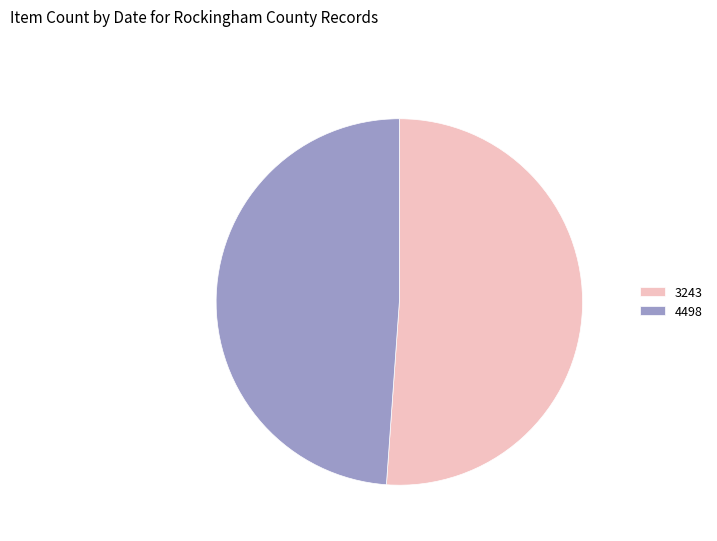

Combined, do 3243 and 4498 account for over 50%?

Yes